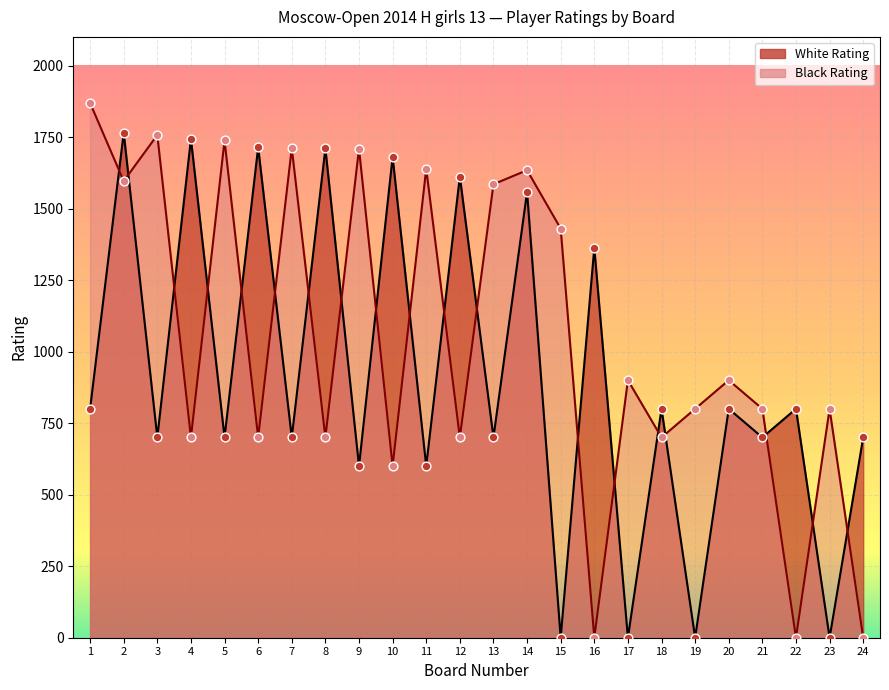

Which series has the largest Y range (max minus min)?

Black Rating